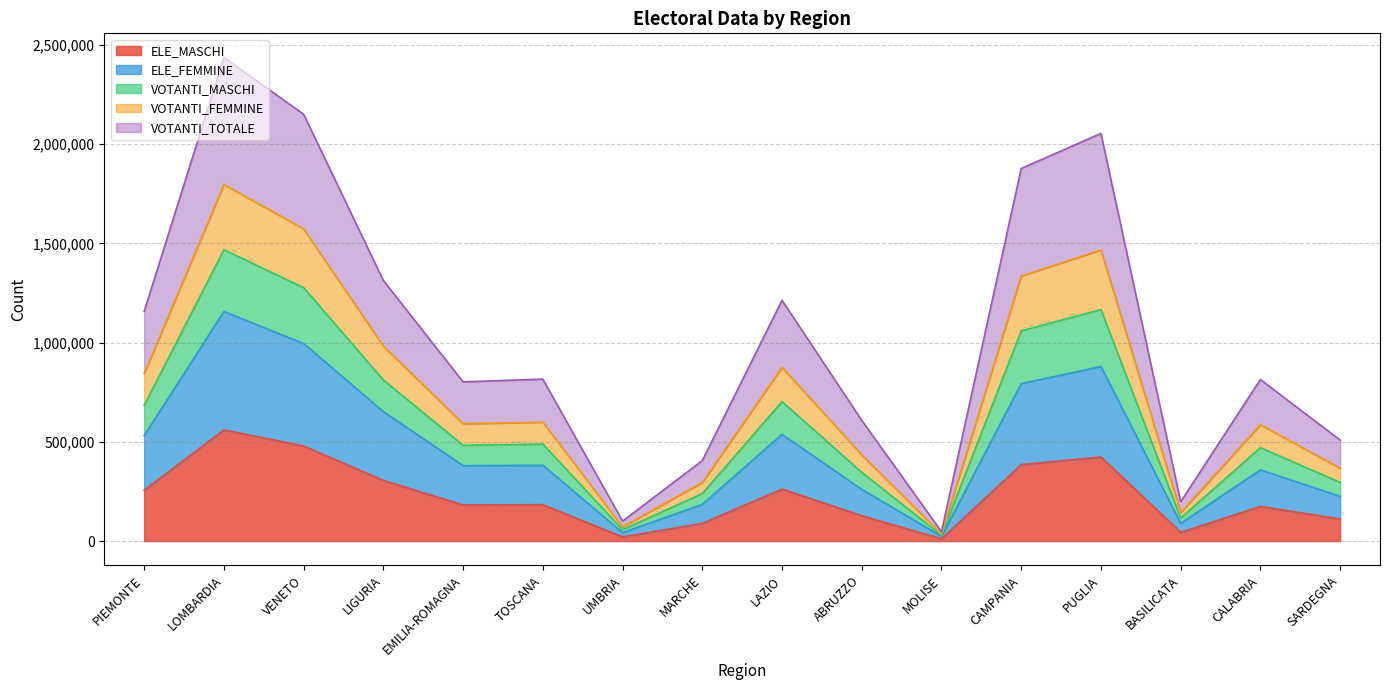

The value of ELE_MASCHI at LOMBARDIA is 874887. True or false?

False